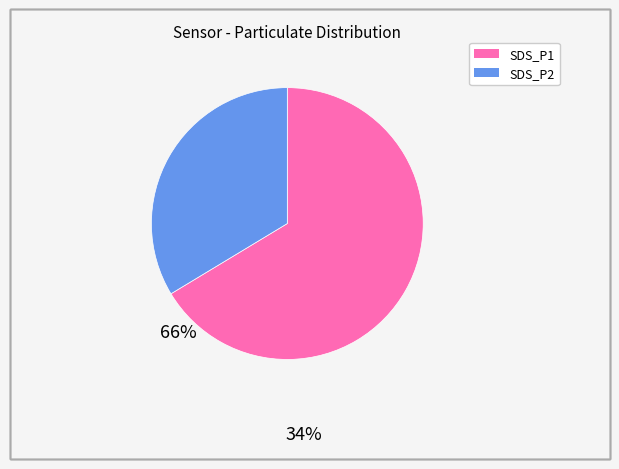

Which slice represents more than half of the pie?

SDS_P1